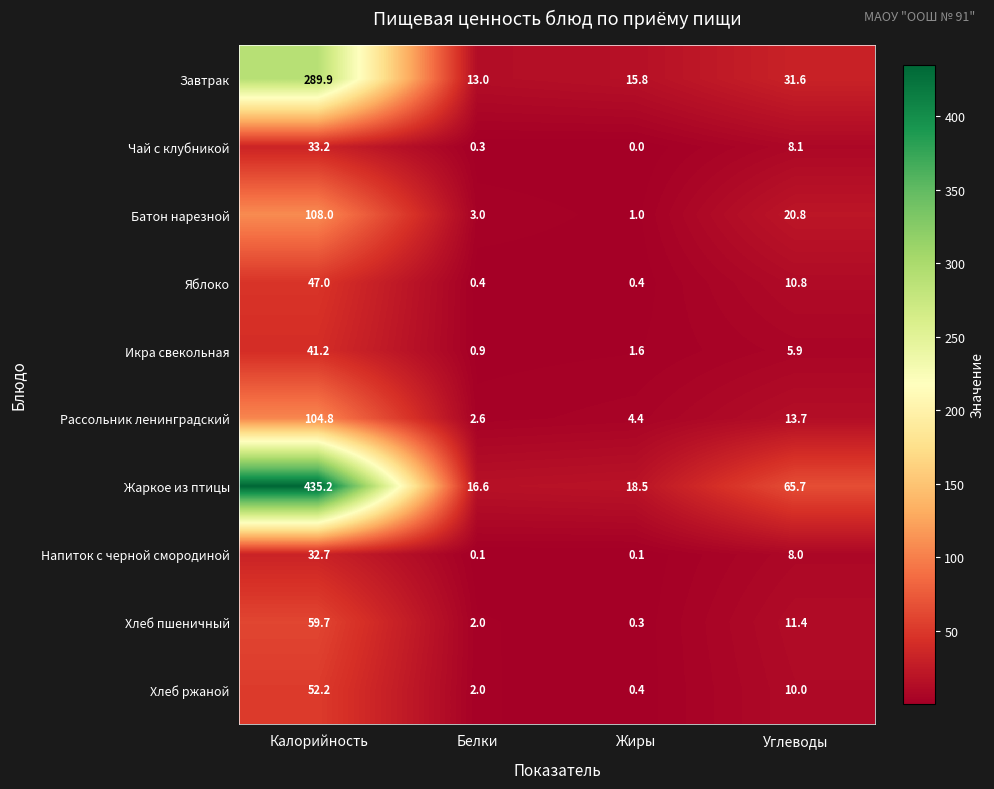

True or false: Яблоко has a value of 0.4 at Белки.

True